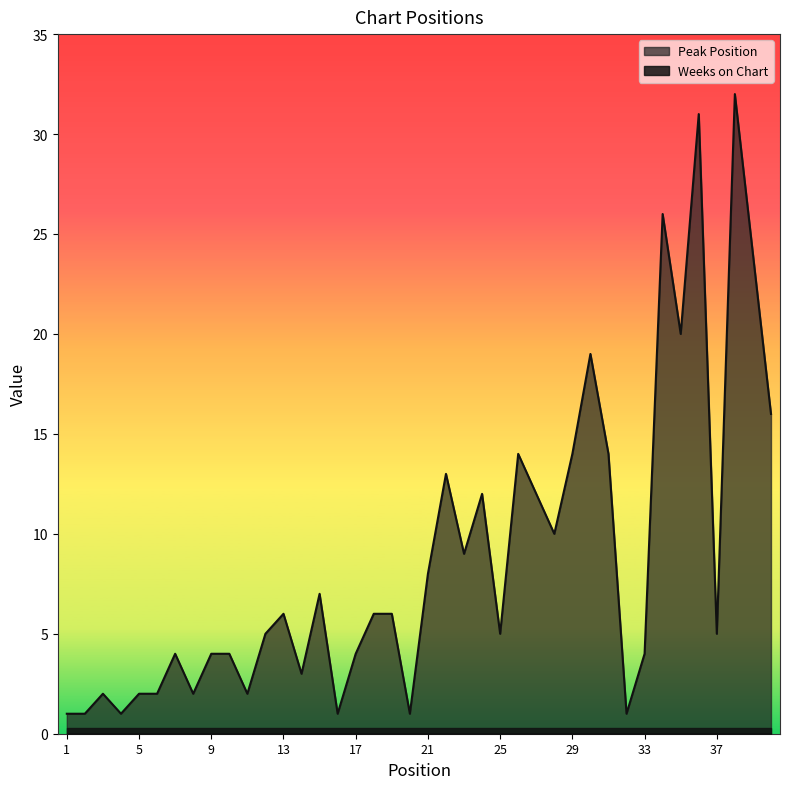

True or false: the data shows 32 at 30.

False